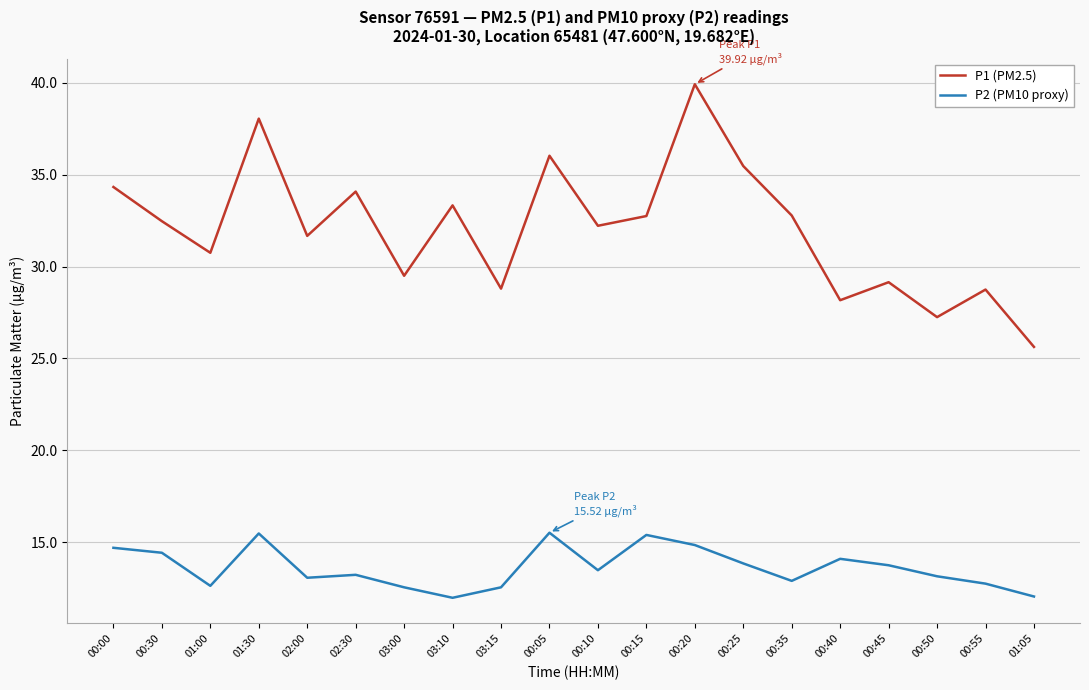

True or false: P2 (PM10 proxy) and P1 (PM2.5) cross at least once.

False